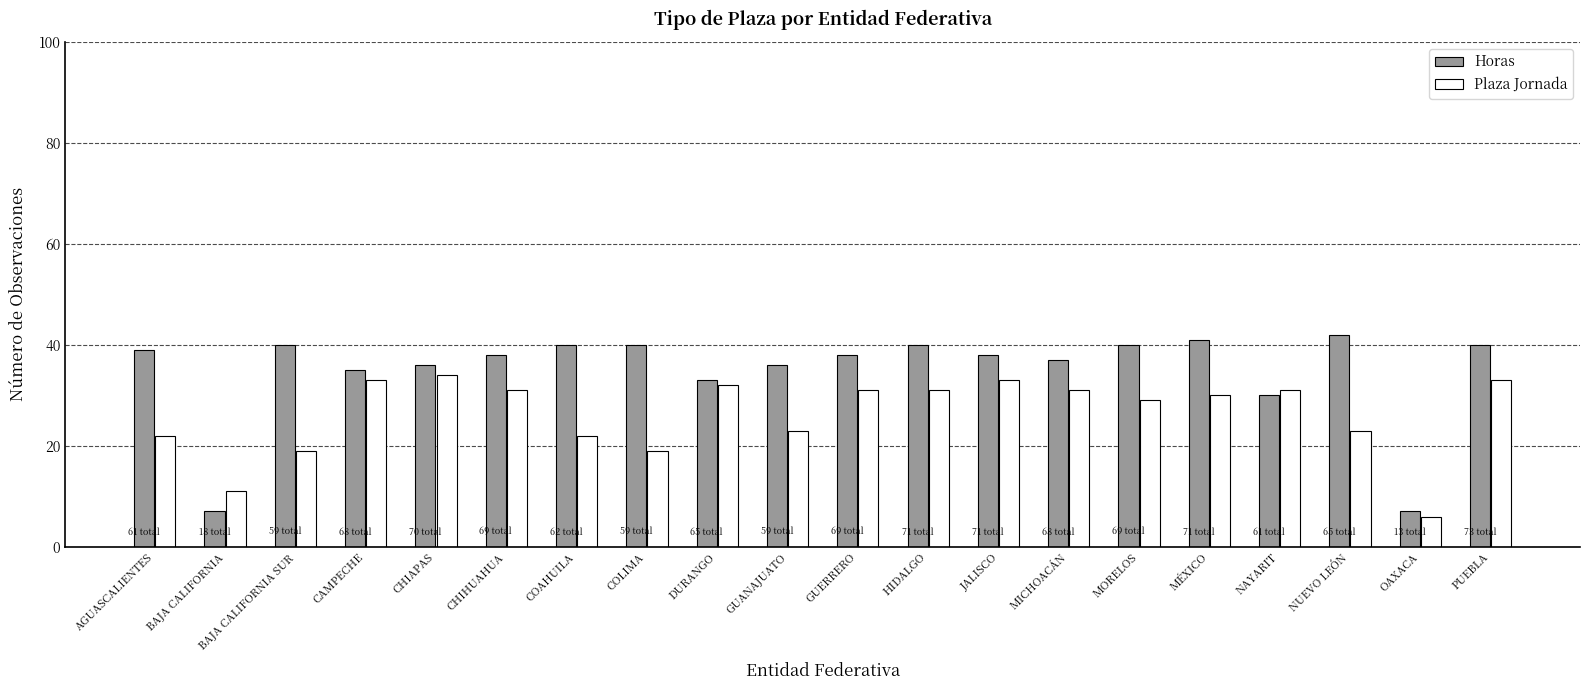

Reading right to left, list all the values displayed in this chart.

Horas: 40	7	42	30	41	40	37	38	40	38	36	33	40	40	38	36	35	40	7	39
Plaza Jornada: 33	6	23	31	30	29	31	33	31	31	23	32	19	22	31	34	33	19	11	22